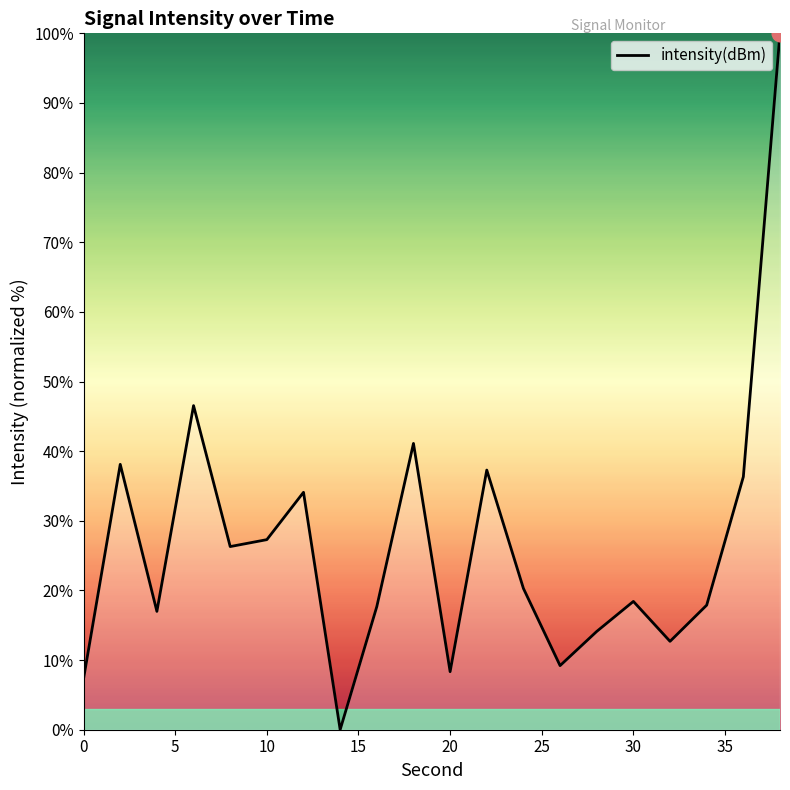

What is the greatest value displayed?

100.0